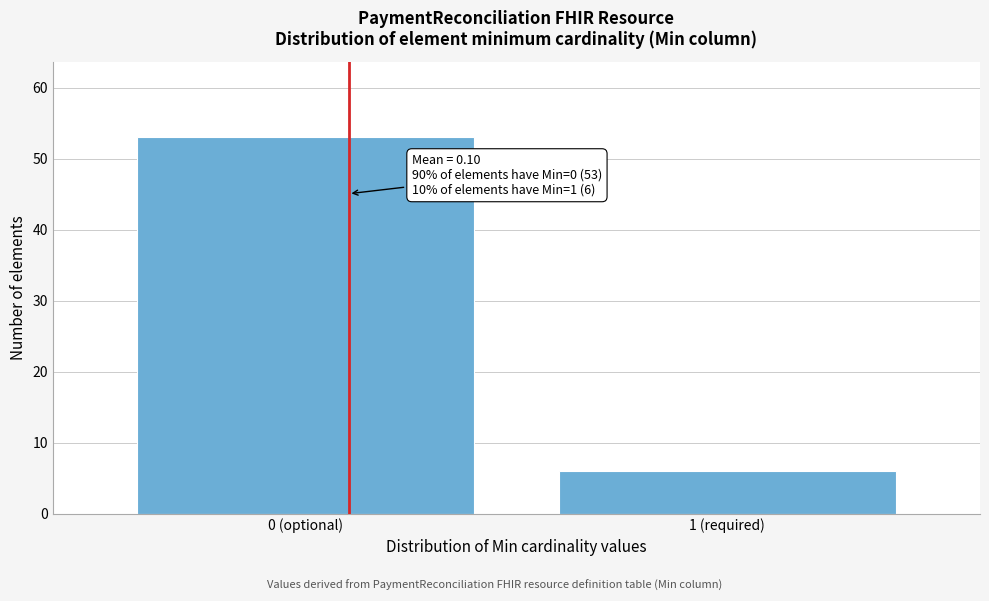

Reading left to right, extract all data points from this chart.

53	6